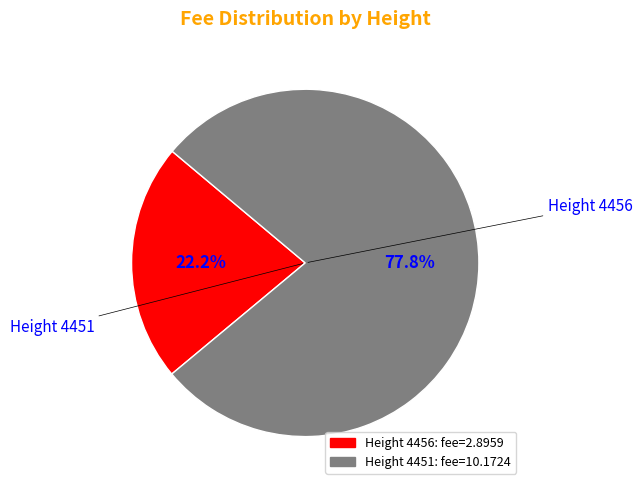

Which slice is the smallest?

Height 4456